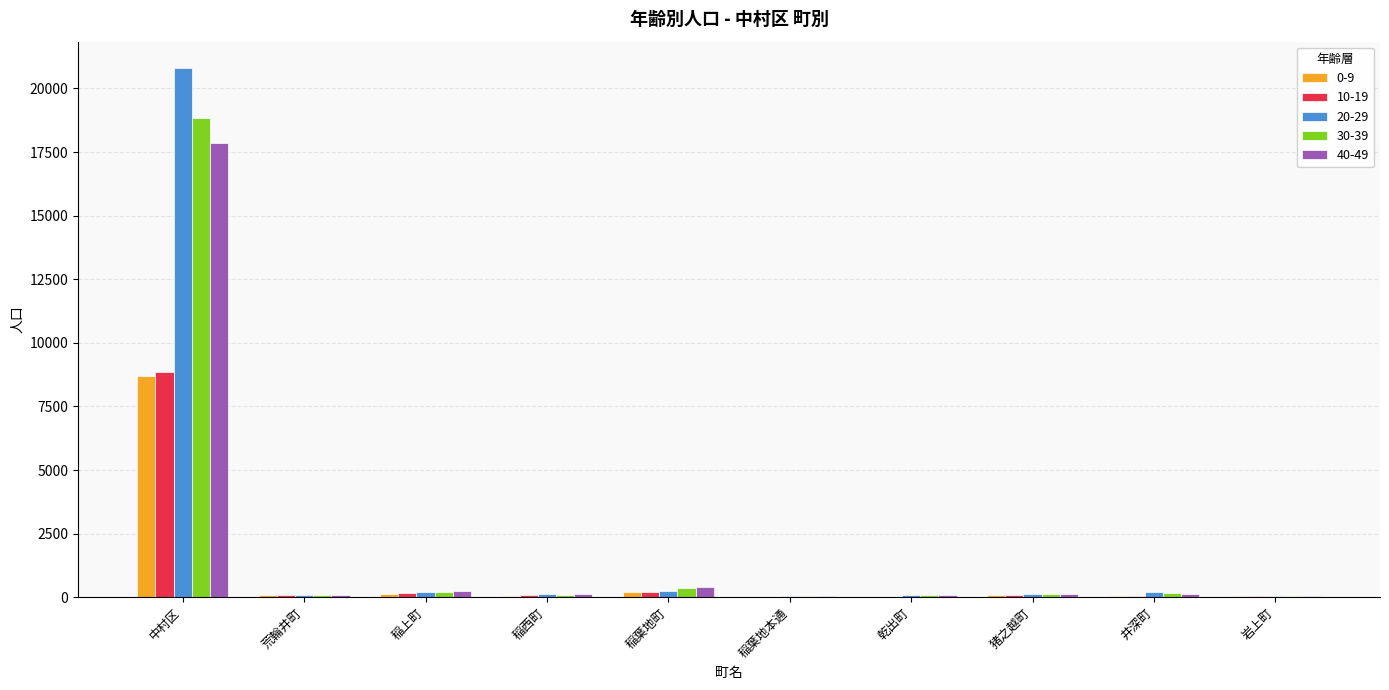

What is the maximum value shown in the chart?

20798